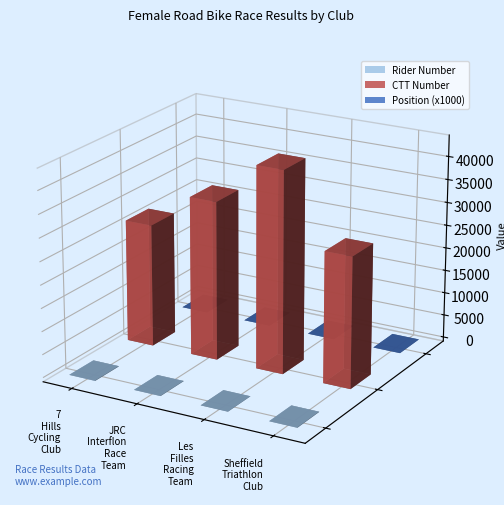

What is the total value across all series at Les Filles Racing Team?

43737